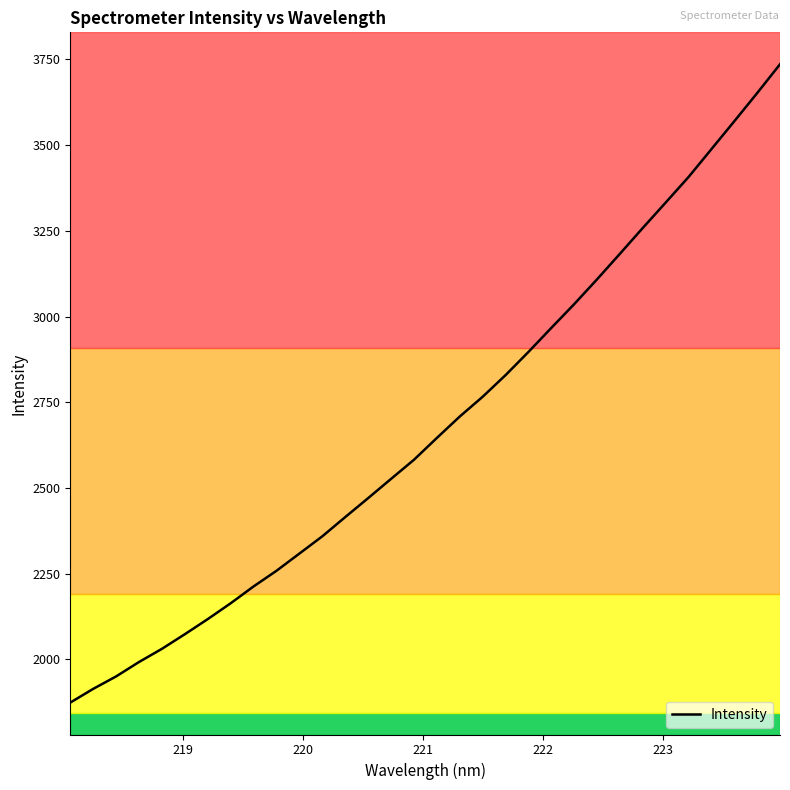

What is the minimum value shown in the chart?

1874.1